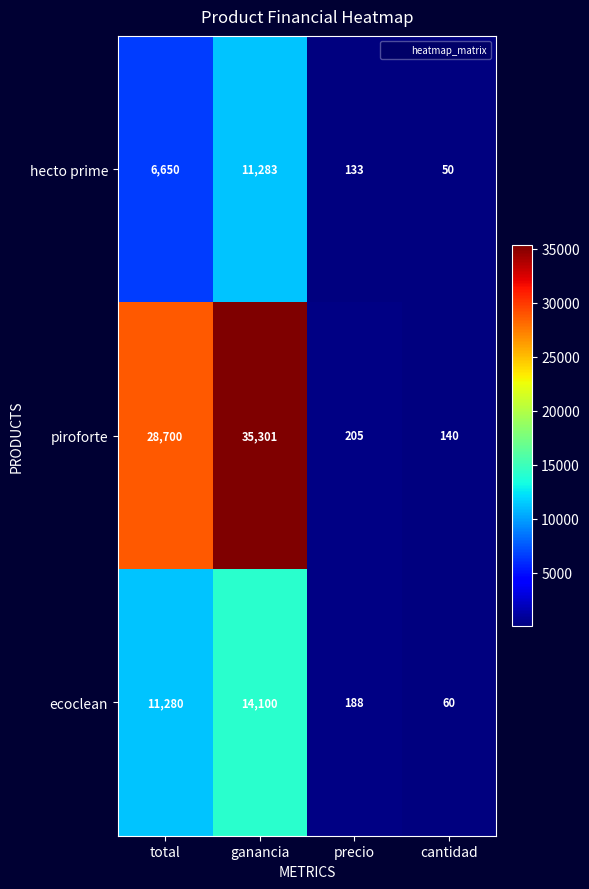

What is the lowest value of the piroforte series?

140